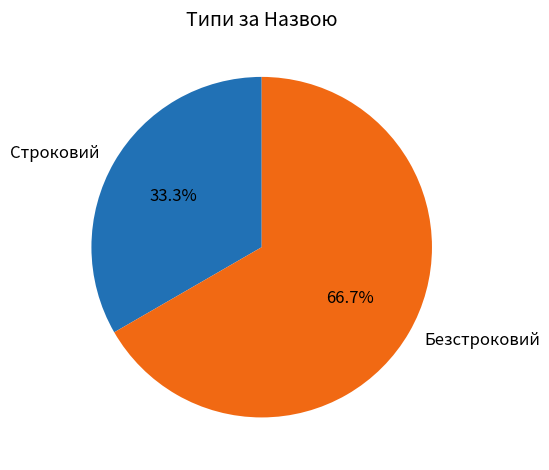

Do Строковий and Безстроковий together represent more than half of the pie?

Yes